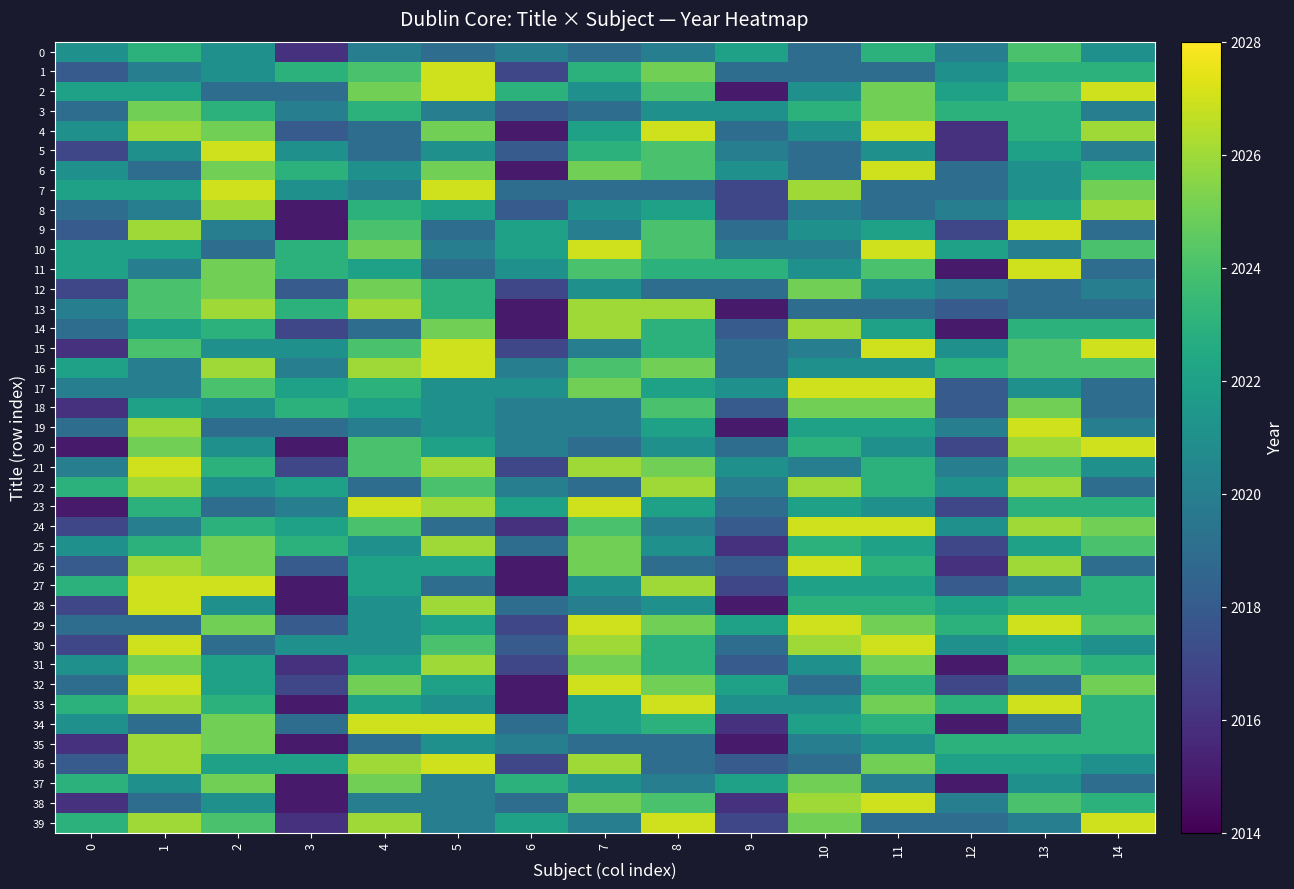

At how many categories does at least one series exceed 2015?

15